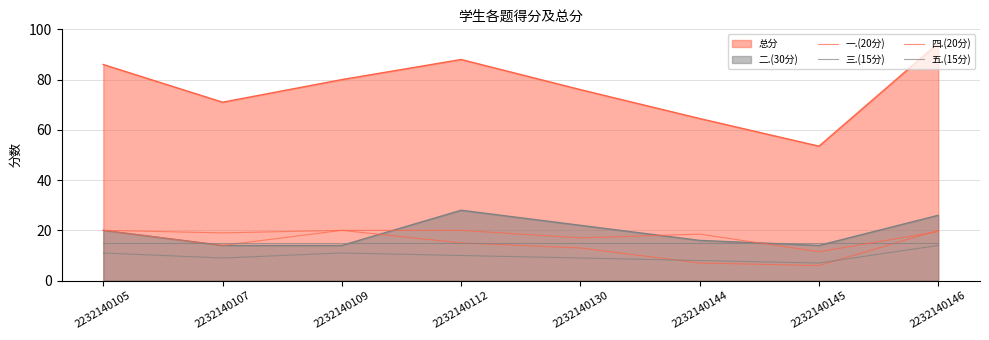

Where does the 五.(15分) series first go above 10?

2232140105